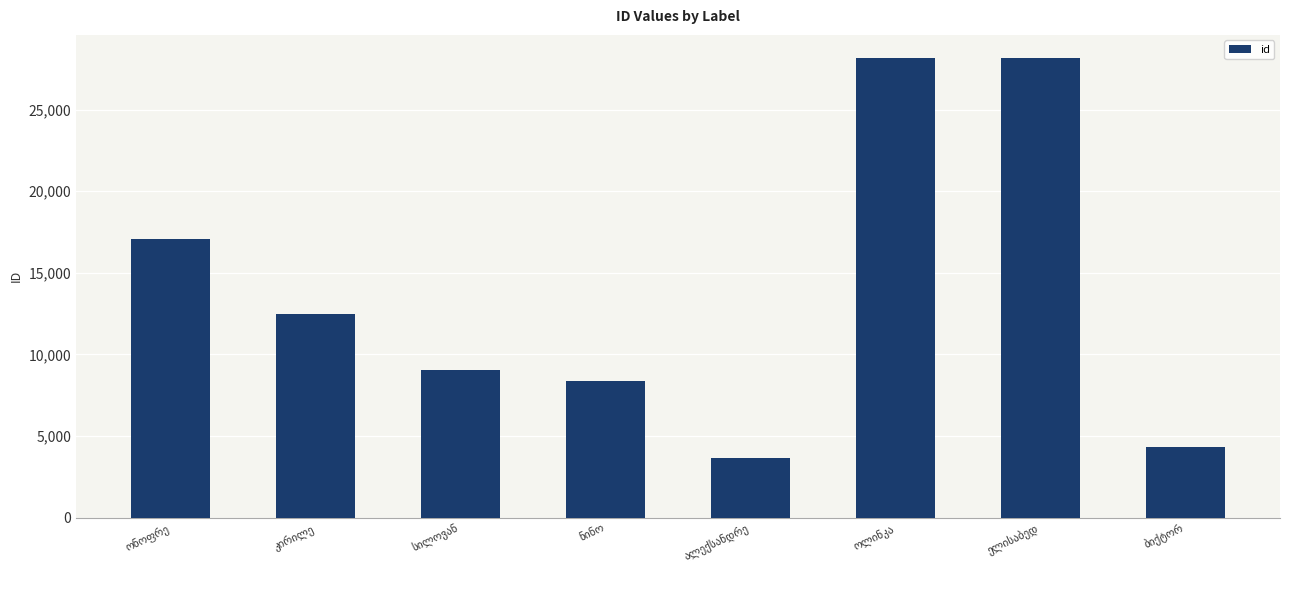

What is the smallest value displayed?

3666